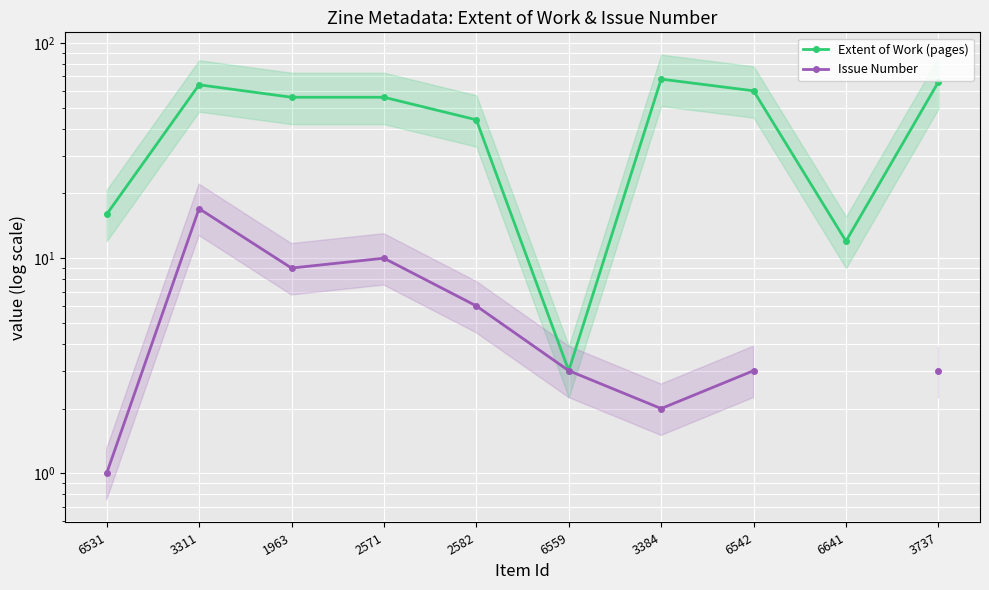

True or false: Extent of Work (pages) has more than 1 points higher than both neighbors.

True